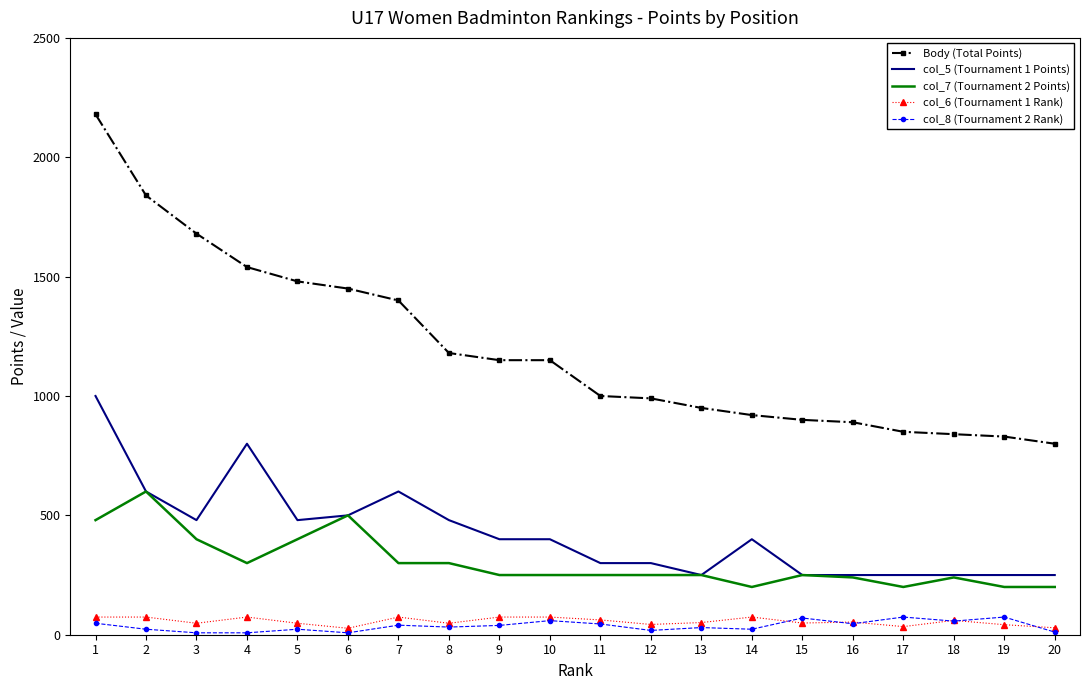

At which label does col_8 (Tournament 2 Rank) first exceed 39?

1